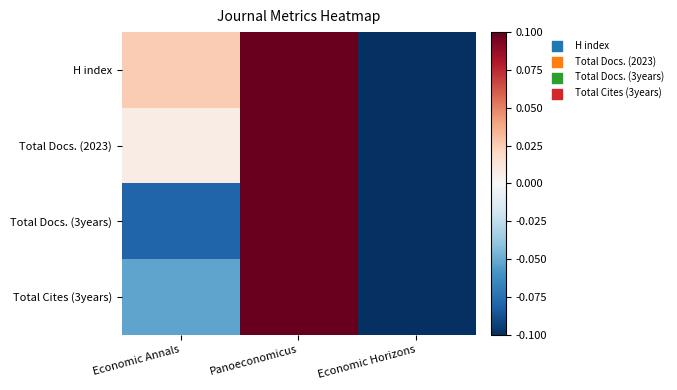

Which label corresponds to the largest value in the chart?

Panoeconomicus